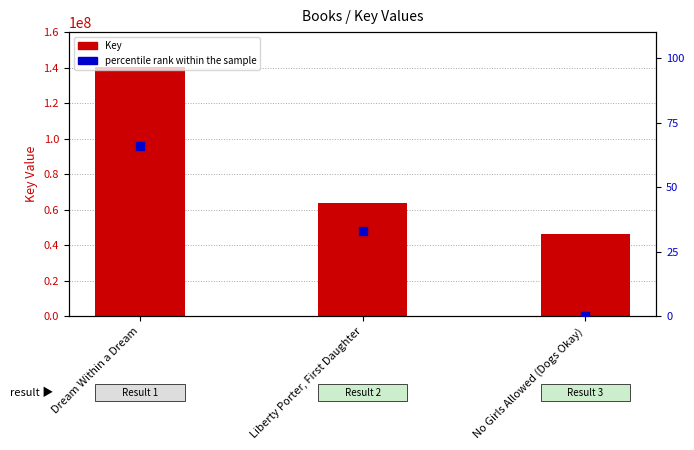

At how many categories does at least one series exceed 11973240?

3